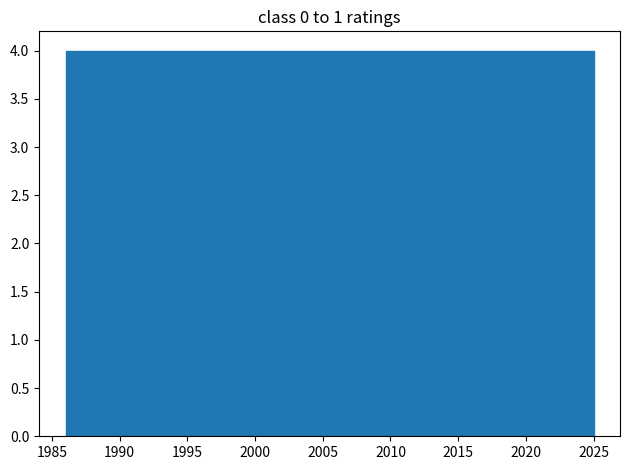

Reading left to right, list every bar in this chart as the range it spans on the x-axis followed by its height. Neither the bar edges nor the heights are printed on the chart, so give them approximately, as read against the axes.

1986.0 to 1989.9: 4
1989.9 to 1993.8: 4
1993.8 to 1997.7: 4
1997.7 to 2001.6: 4
2001.6 to 2005.5: 4
2005.5 to 2009.4: 4
2009.4 to 2013.3: 4
2013.3 to 2017.2: 4
2017.2 to 2021.1: 4
2021.1 to 2025.0: 4